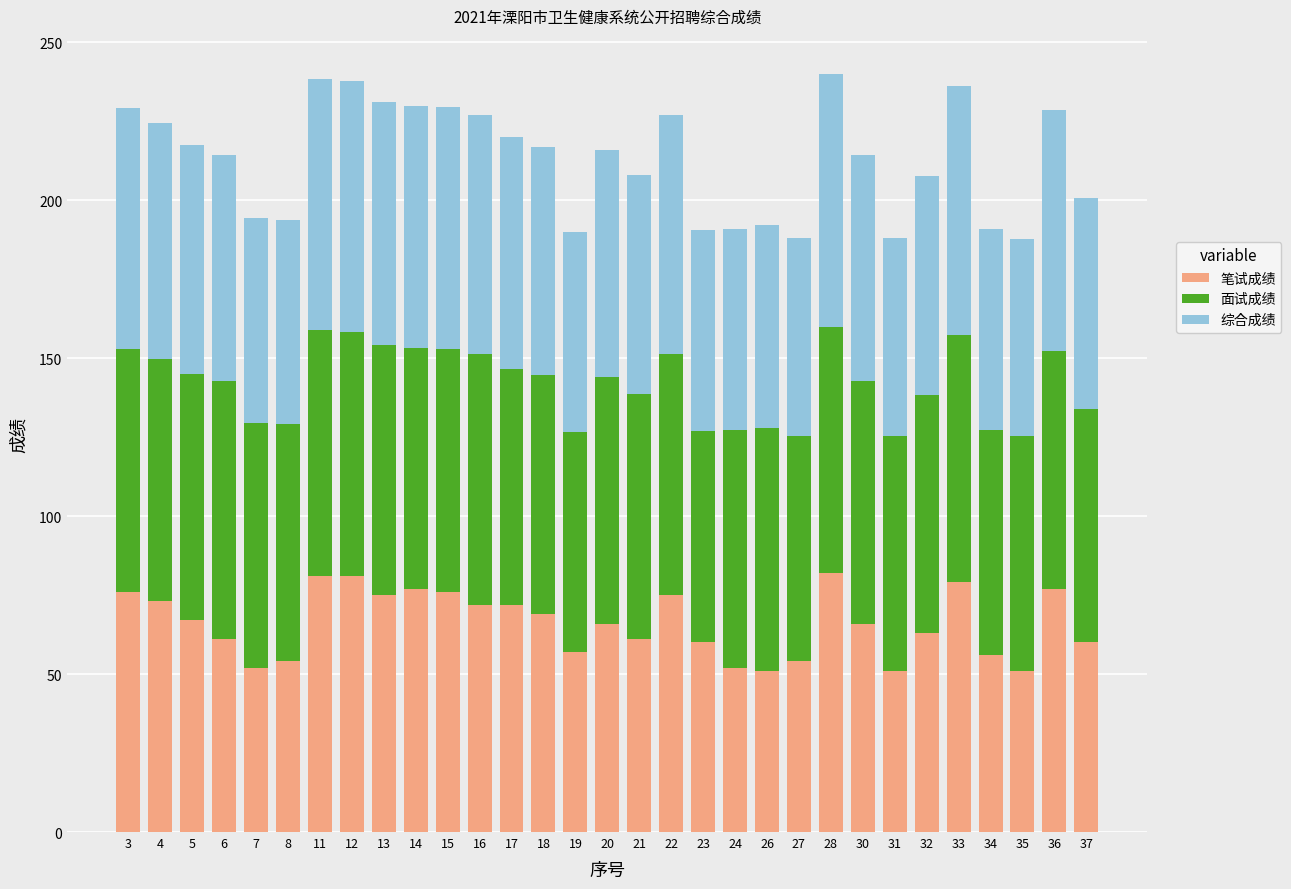

Is it true that 笔试成绩 equals 43.6 at 22?

False